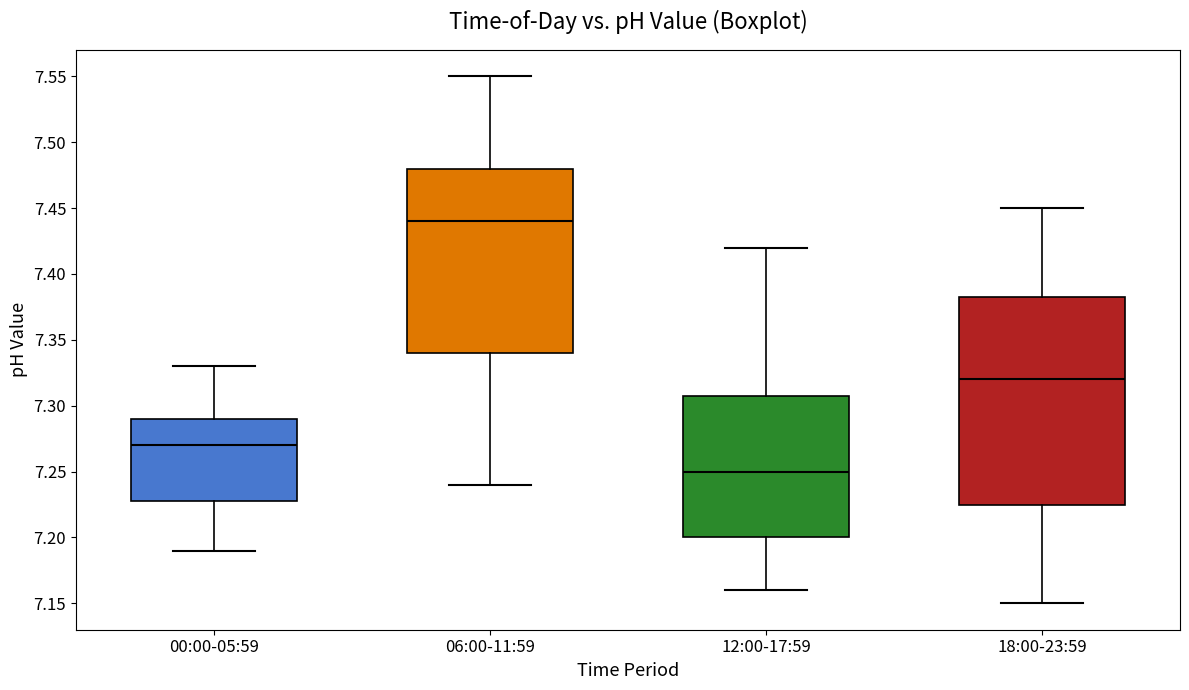

Comparing the boxes themselves (not the whiskers), which one is the tallest?

18:00-23:59